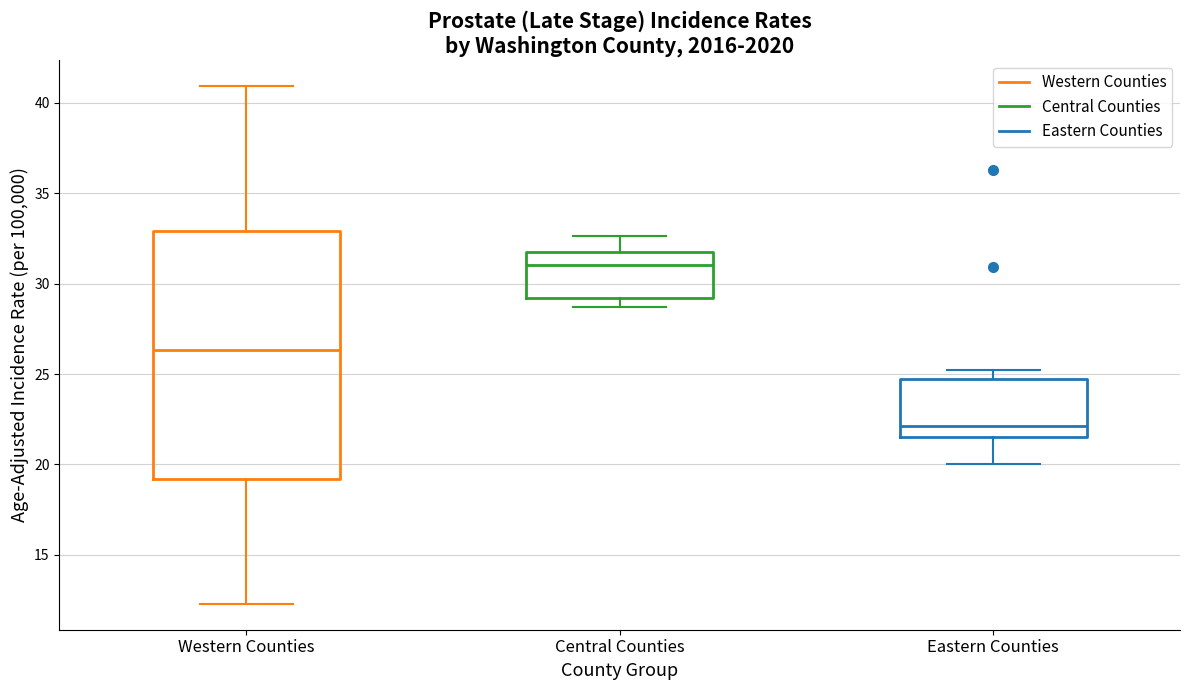

Where is the upper edge of the box for Eastern Counties on the y-axis? The values are not printed on the chart, so give them approximately, as read against the axis.

24.5